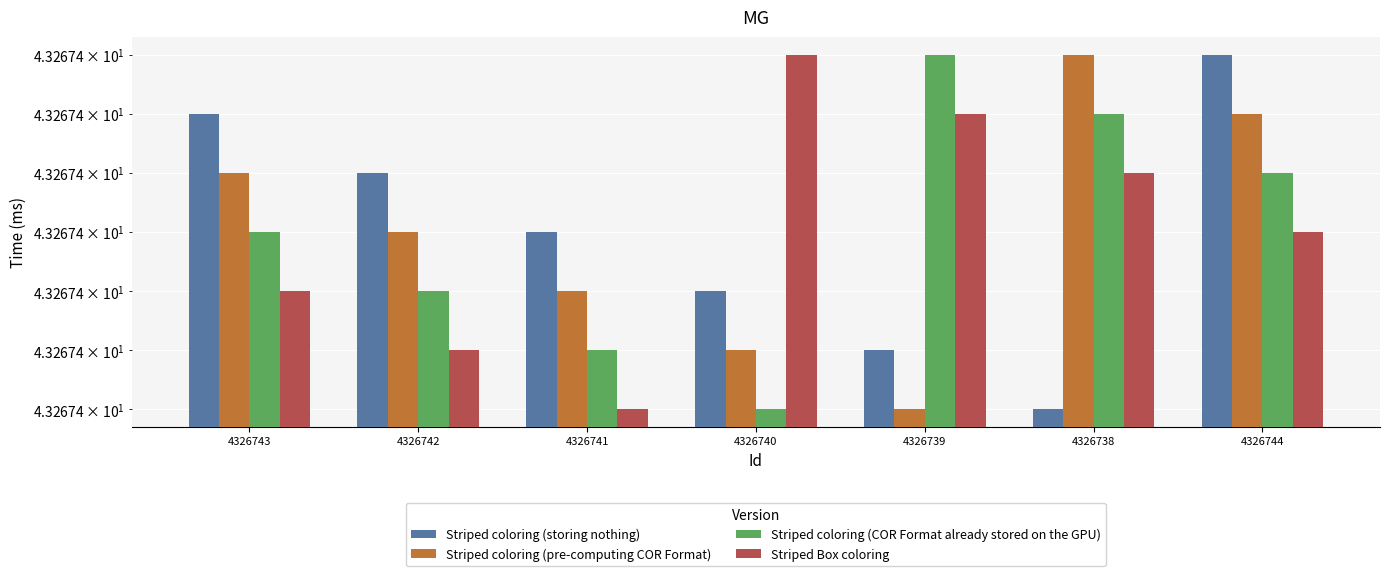

How many Striped Box coloring values are between 43 and 44?

7